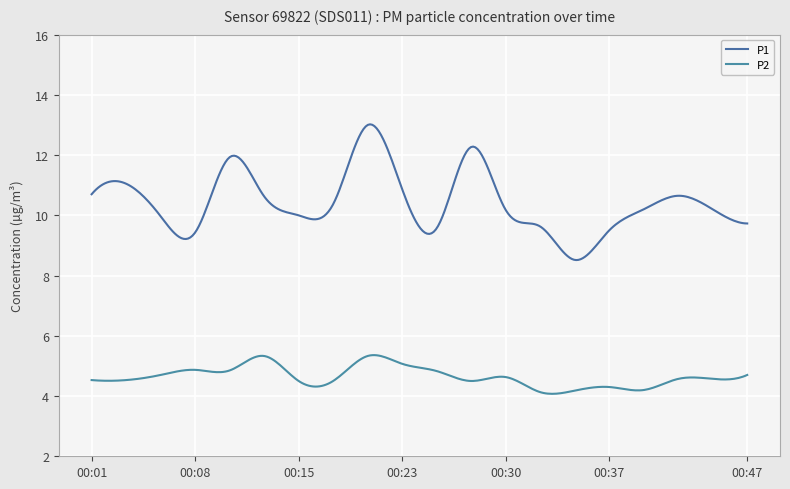

List the series in order of their overall mean, highest first.

P1, P2